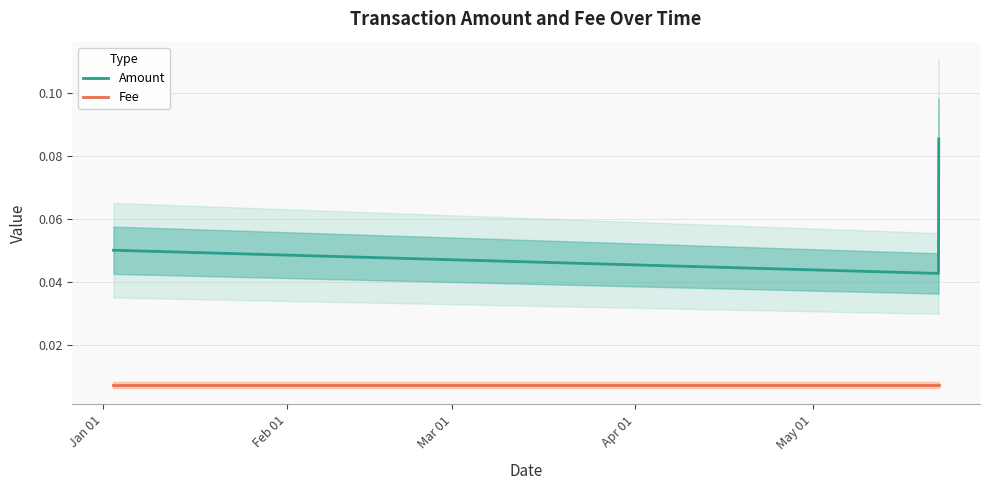

What is the greatest value displayed?

0.1